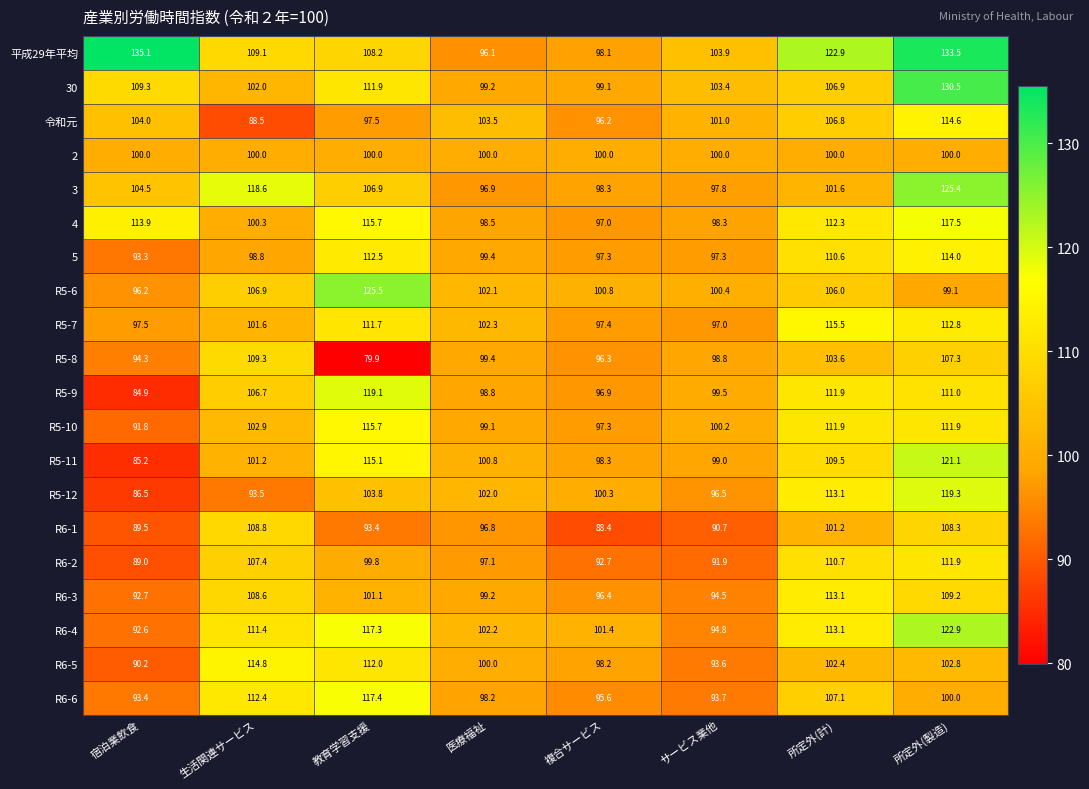

What is the total value across all series at 医療福祉?

1991.6